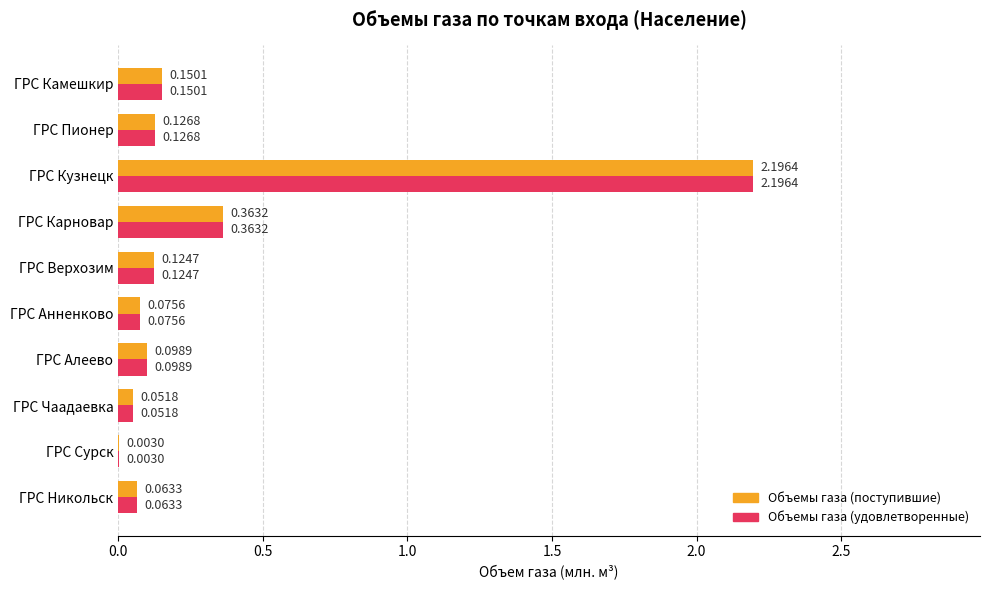

Which category has the highest value across all series?

ГРС Кузнецк